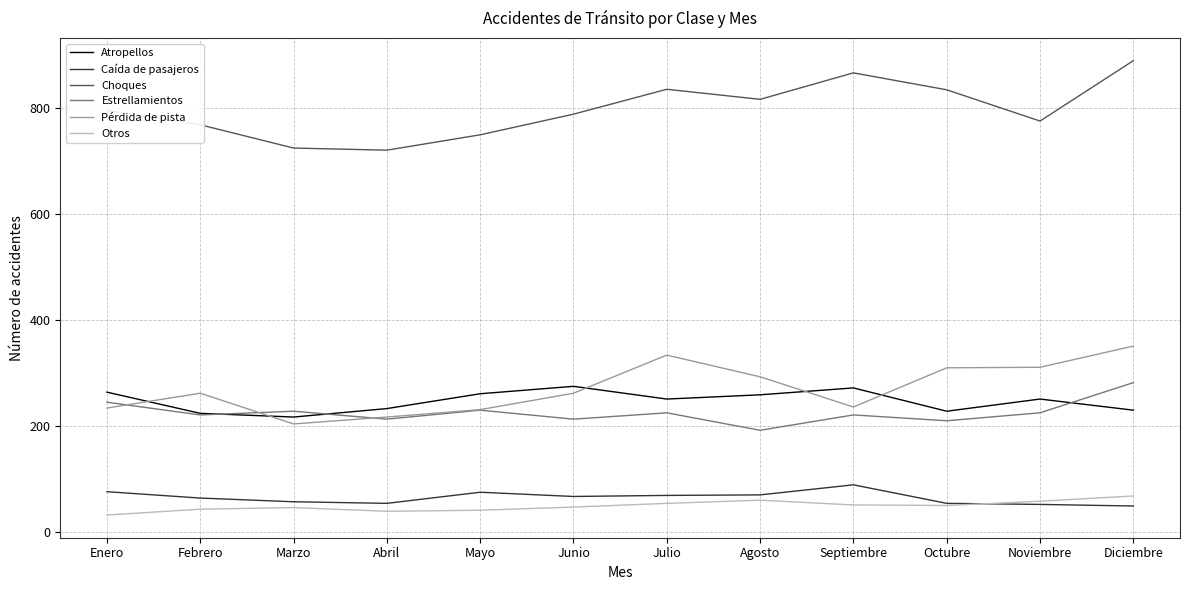

Is it true that Caída de pasajeros equals 106 at Agosto?

False